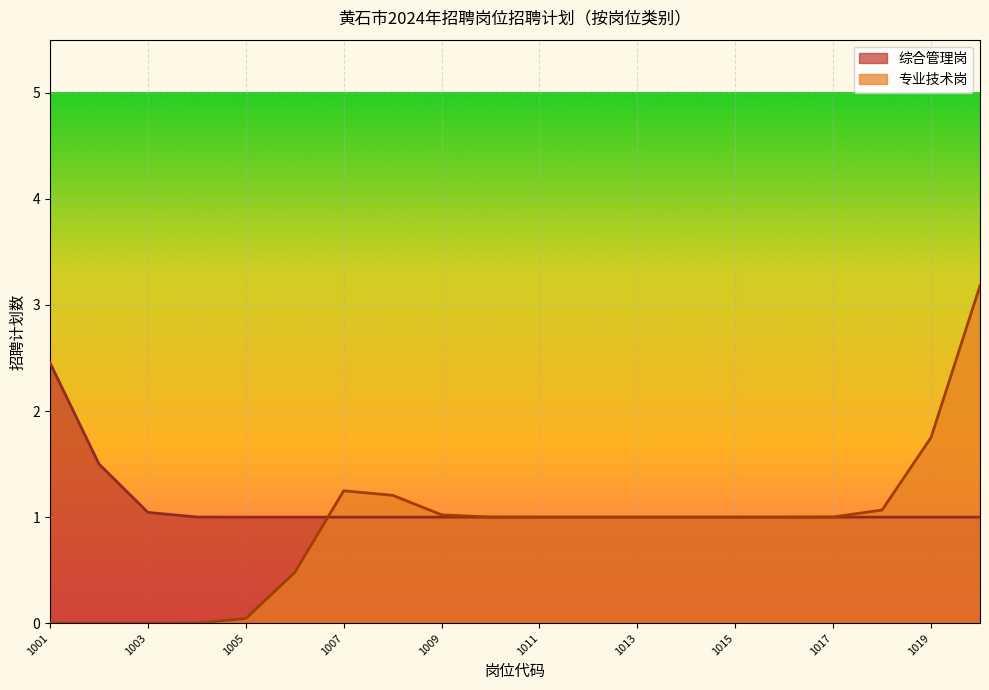

Which series has the largest total across all categories?

综合管理岗